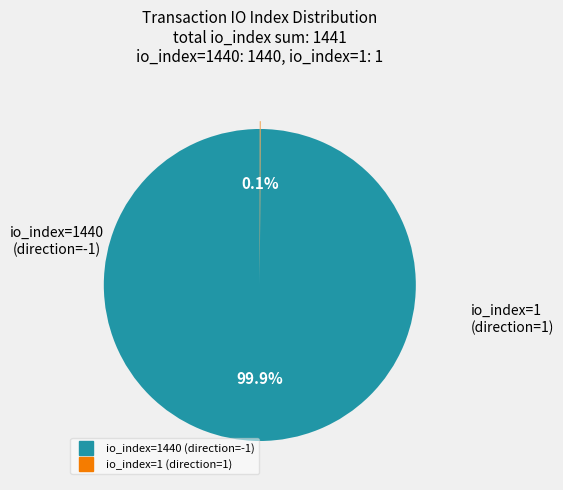

Which category has the biggest portion of the pie?

io_index=1440 (direction=-1)